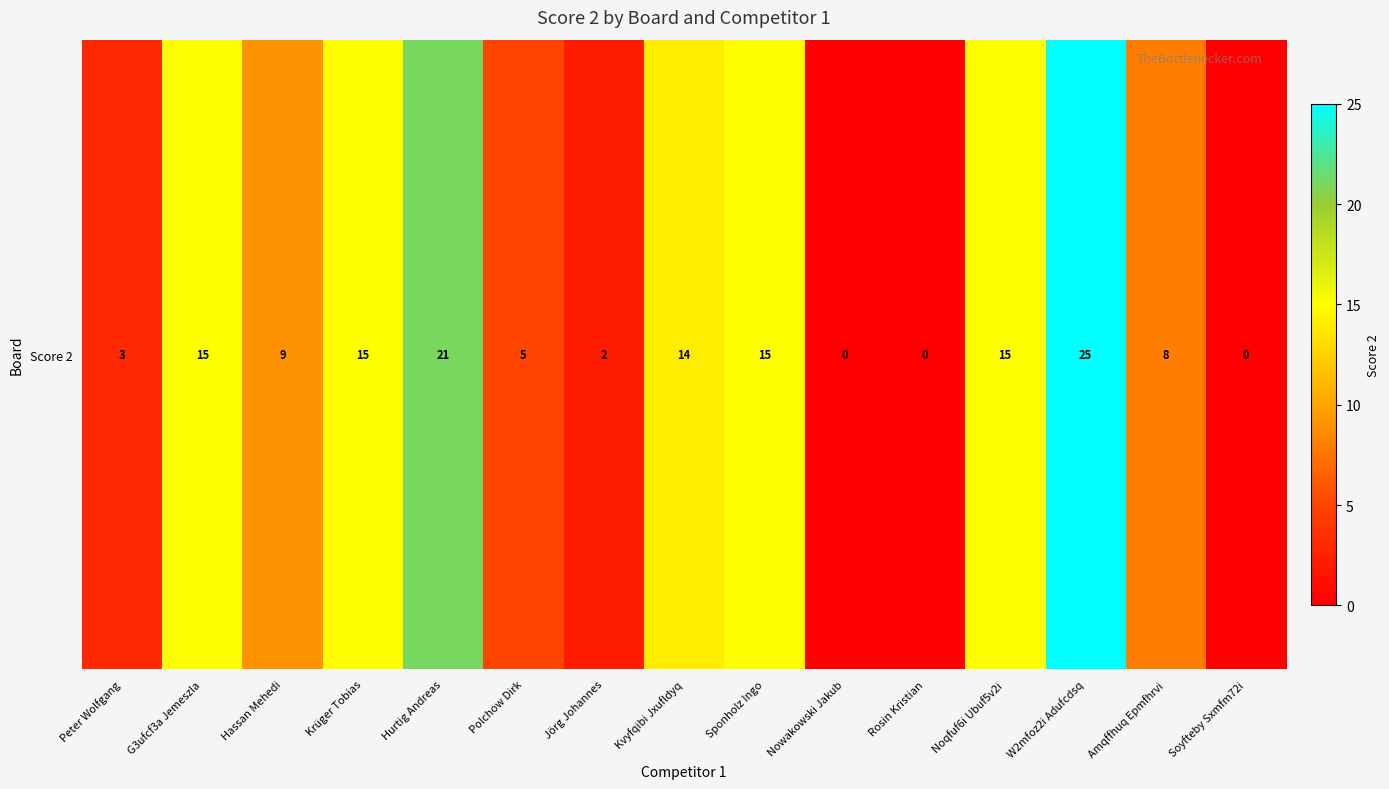

How many data points are less than 9?

7